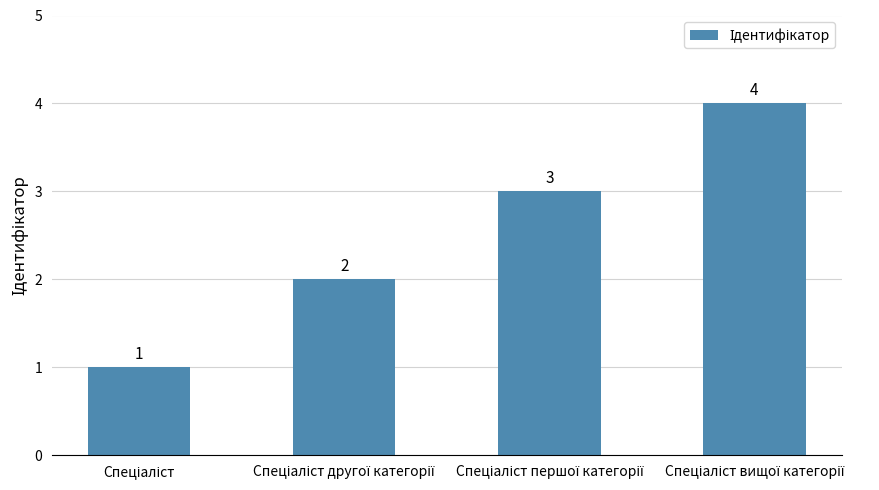

How many values are between 2 and 4?

3